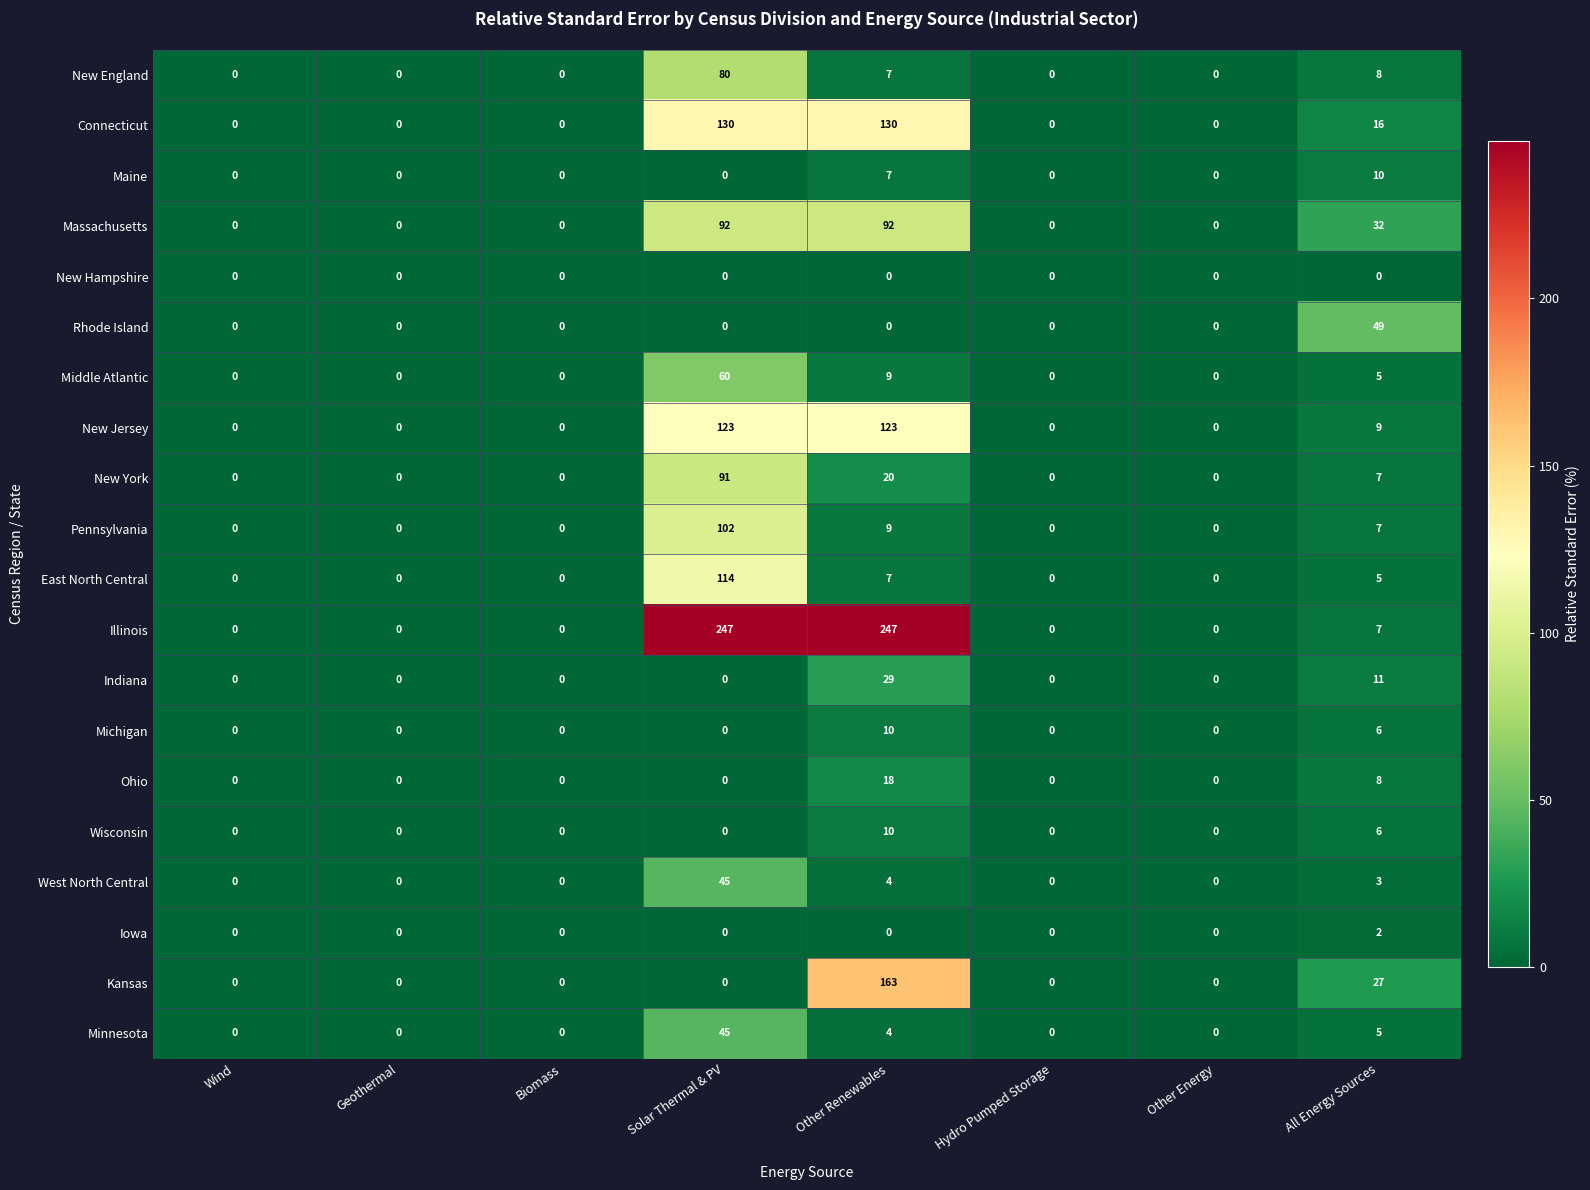

At which category is the sum across all series the highest?

Solar Thermal & PV